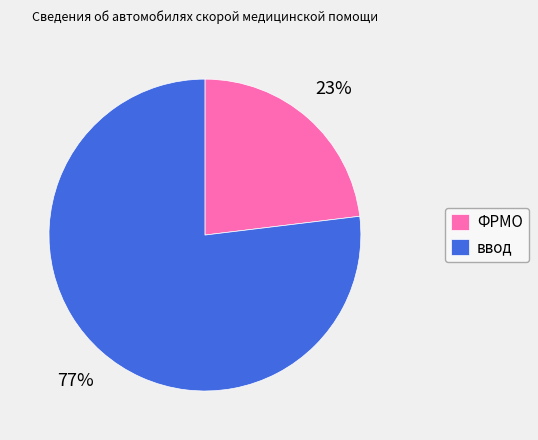

To the nearest percent, what portion does ФРМО represent?

23%